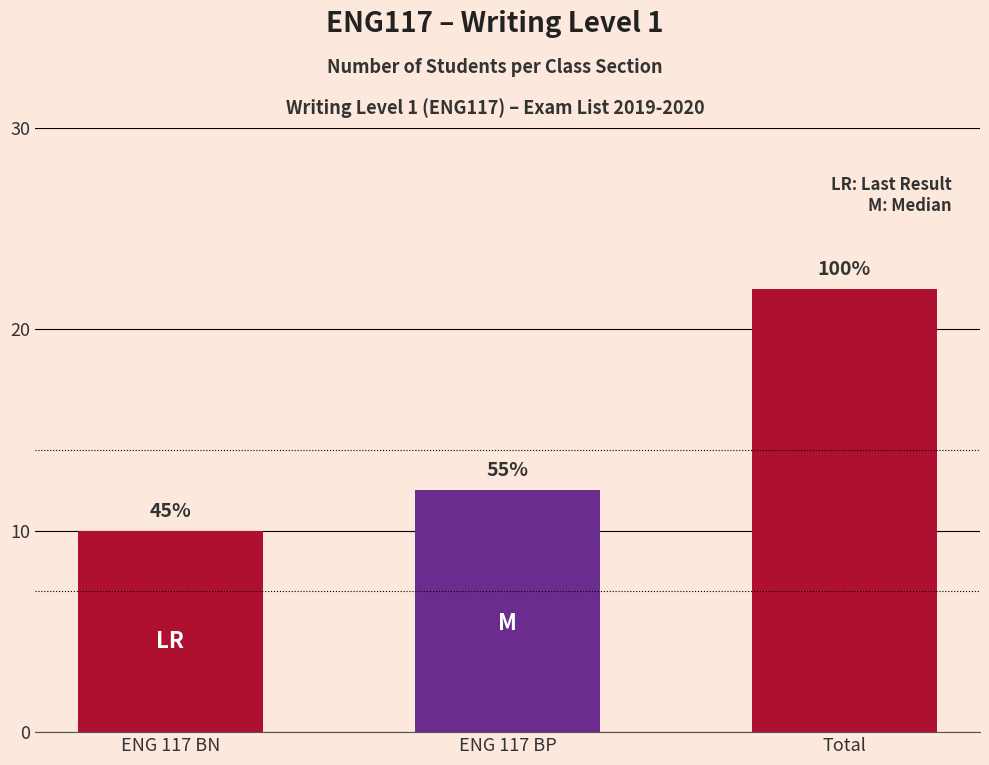

Where does the data first go above 12?

Total